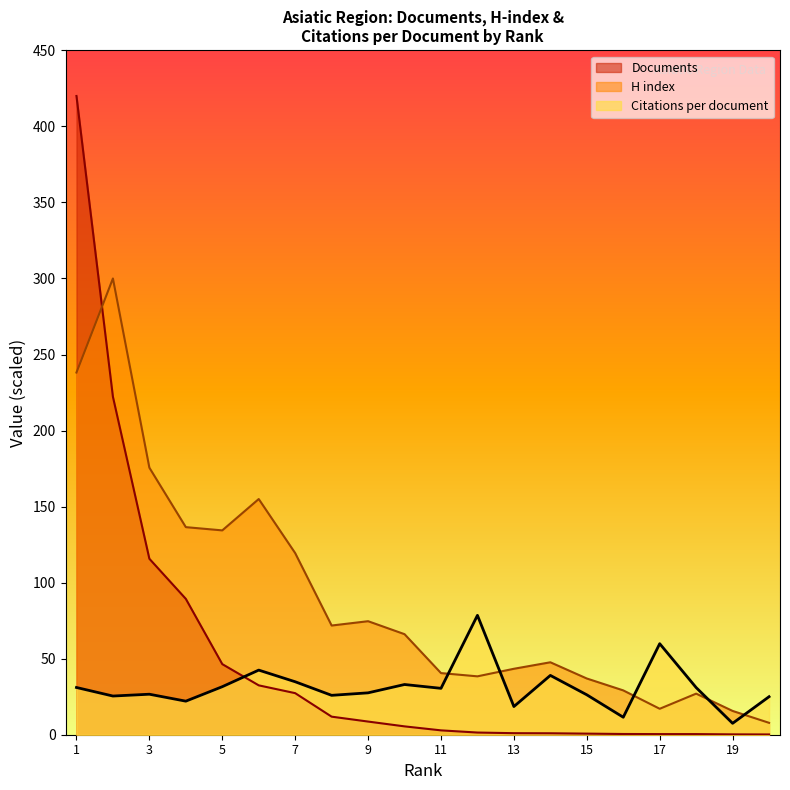

Which category has the lowest value in the Citations per document series?

19